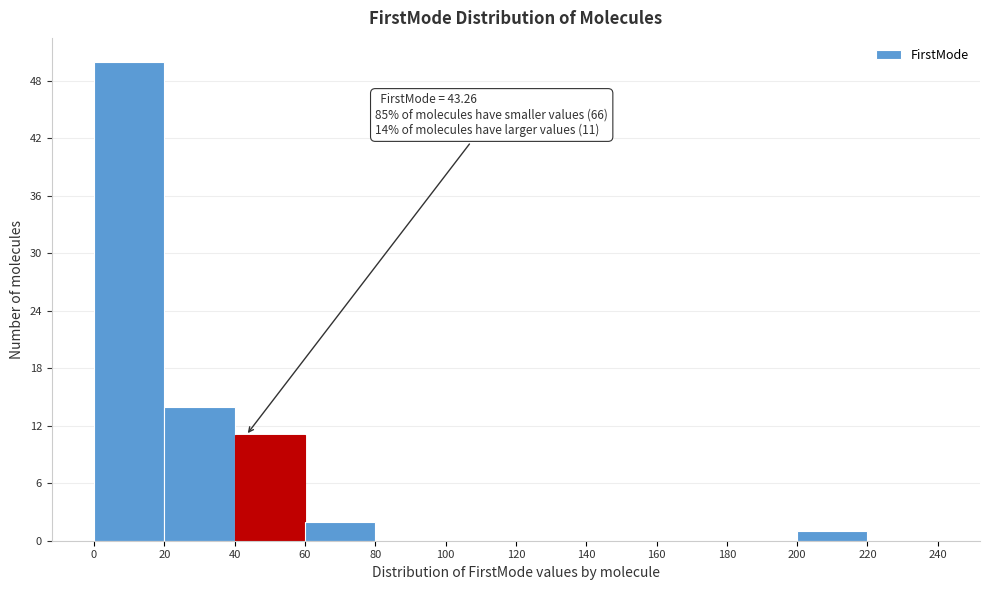

Which range on the x-axis has the tallest bar?

0 to 20